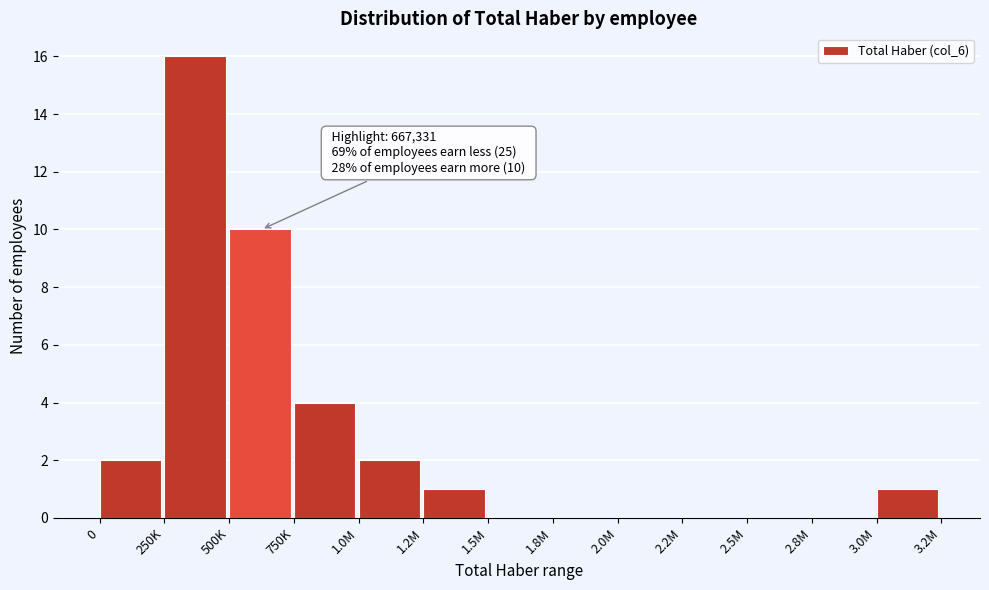

Reading left to right, list all the values displayed in this chart.

0=2	250K=16	500K=10	750K=4	1.0M=2	1.2M=1	1.5M=0	1.8M=0	2.0M=0	2.2M=0	2.5M=0	2.8M=0	3.0M=1